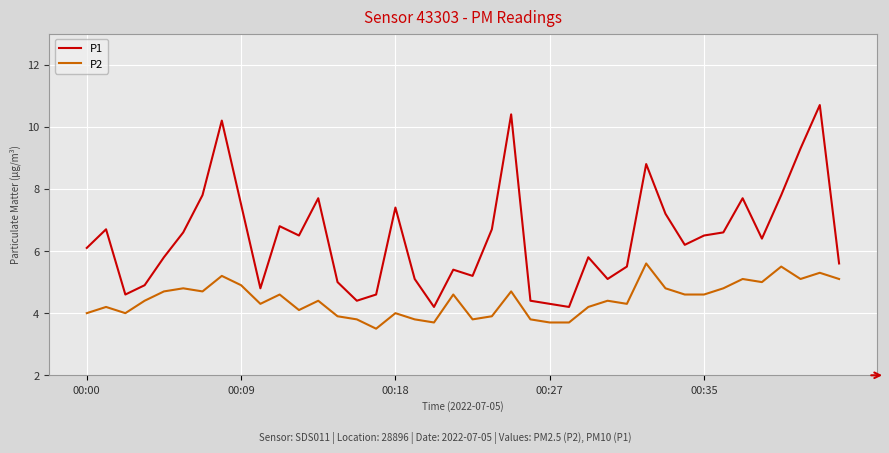

Reading left to right, list all the values displayed in this chart.

P1: 6.1	6.7	4.6	4.9	5.8	6.6	7.8	10.2	7.5	4.8	6.8	6.5	7.7	5.0	4.4	4.6	7.4	5.1	4.2	5.4	5.2	6.7	10.4	4.4	4.3	4.2	5.8	5.1	5.5	8.8	7.2	6.2	6.5	6.6	7.7	6.4	7.8	9.3	10.7	5.6
P2: 4.0	4.2	4.0	4.4	4.7	4.8	4.7	5.2	4.9	4.3	4.6	4.1	4.4	3.9	3.8	3.5	4.0	3.8	3.7	4.6	3.8	3.9	4.7	3.8	3.7	3.7	4.2	4.4	4.3	5.6	4.8	4.6	4.6	4.8	5.1	5.0	5.5	5.1	5.3	5.1